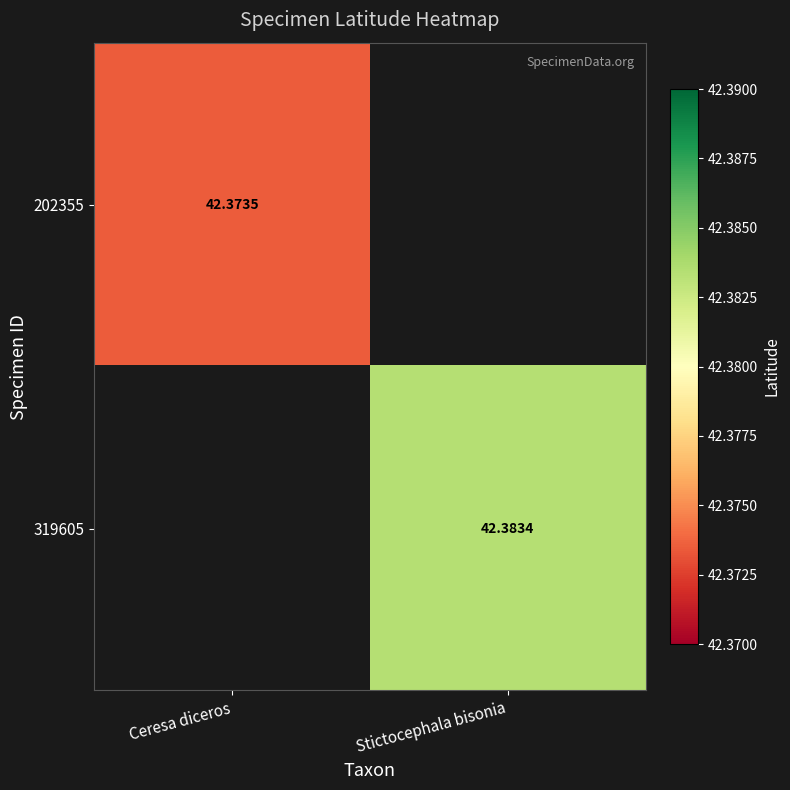

True or false: 202355 has a value of 18.6 at Ceresa diceros.

False